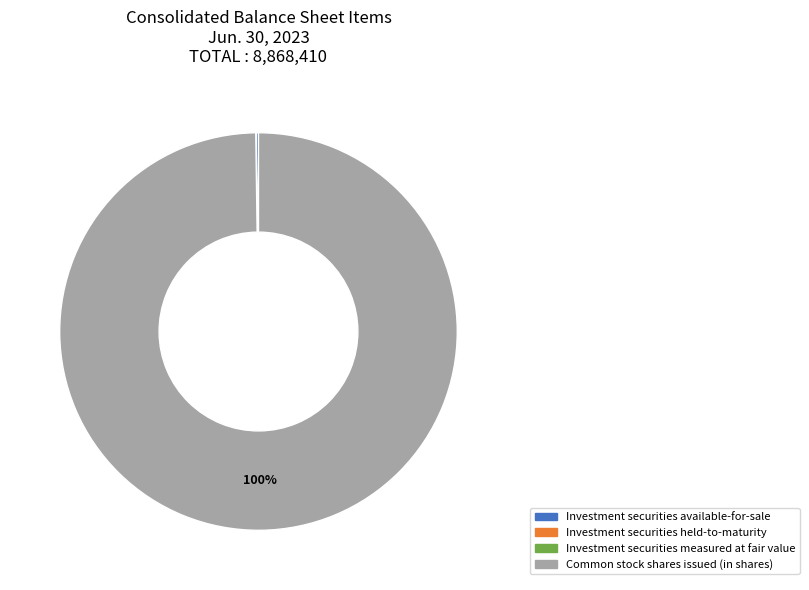

To the nearest percent, what is the average slice percentage?

25%